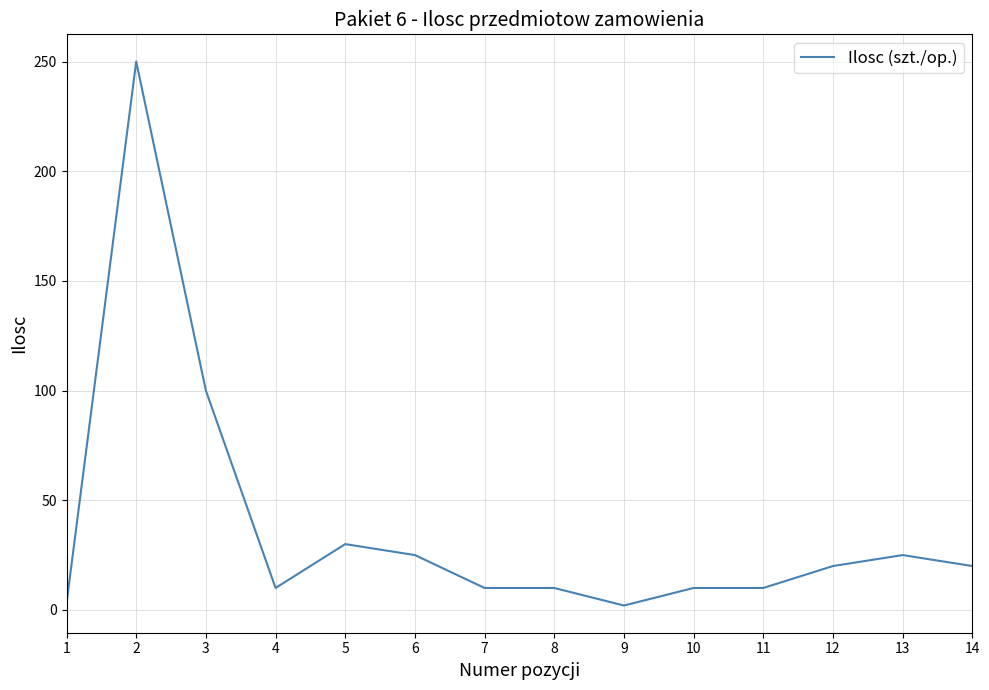

The chart shows a value of 10 at 8. True or false?

True